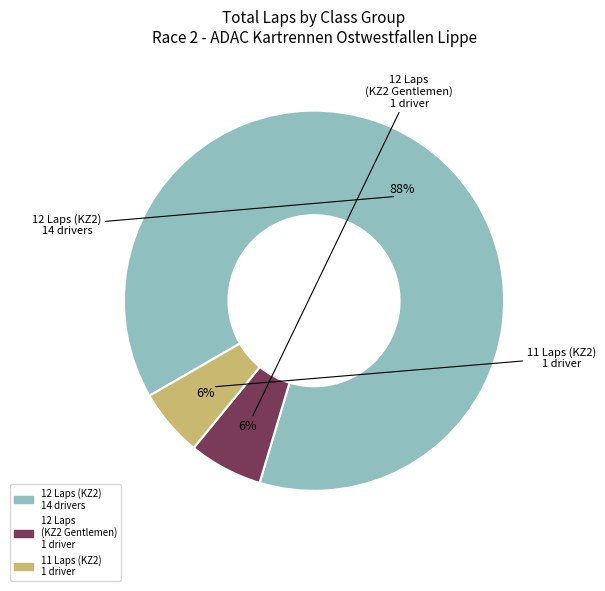

Is there any slice that represents more than half of the pie?

Yes